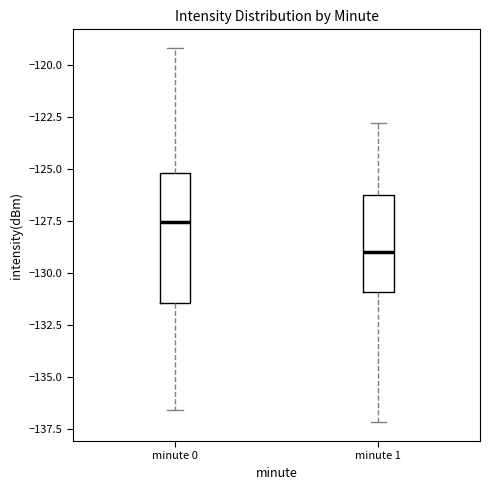

Reading left to right, read every box against the y-axis: the position of its median line, the range the box covers, and the ends of its whiskers. The values are not printed on the chart, so give them approximately, as read against the axis.

minute 0: median -127.5, box -131.5 to -125.0, whiskers -136.5 to -119.0
minute 1: median -129.0, box -131.0 to -126.5, whiskers -137.0 to -123.0